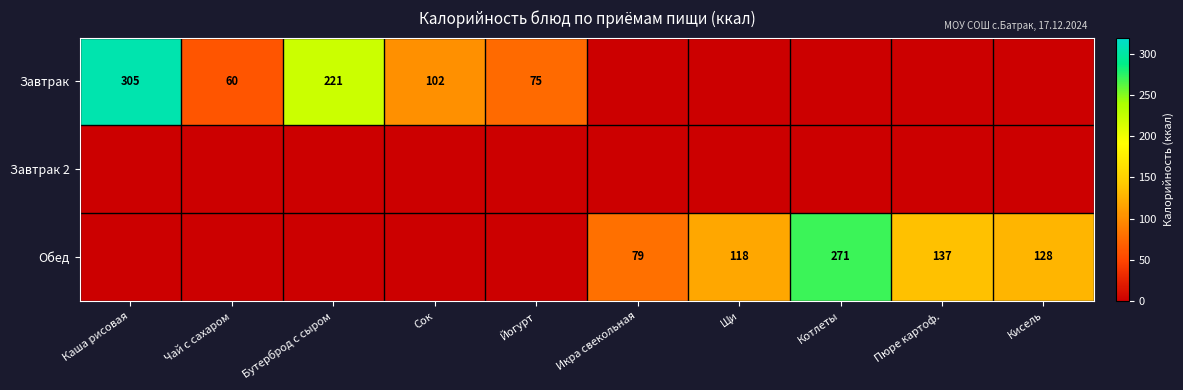

True or false: Завтрак has a value of 94 at Чай с сахаром.

False